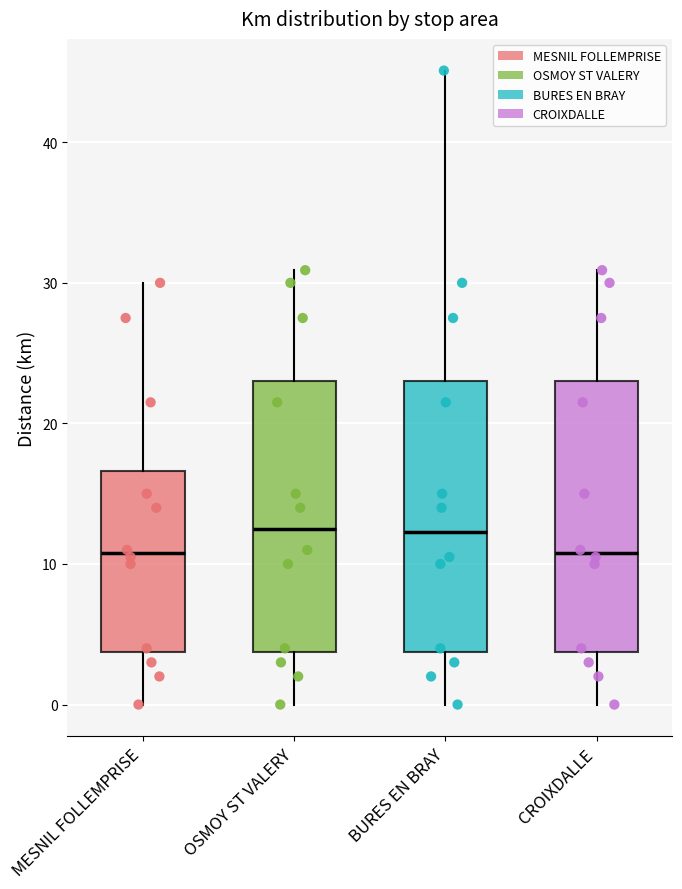

Reading left to right, read every box against the y-axis: the position of its median line, the range the box covers, and the ends of its whiskers. The values are not printed on the chart, so give them approximately, as read against the axis.

MESNIL FOLLEMPRISE: median 11, box 4 to 17, whiskers 0 to 30
OSMOY ST VALERY: median 13, box 4 to 23, whiskers 0 to 31
BURES EN BRAY: median 12, box 4 to 23, whiskers 0 to 45
CROIXDALLE: median 11, box 4 to 23, whiskers 0 to 31